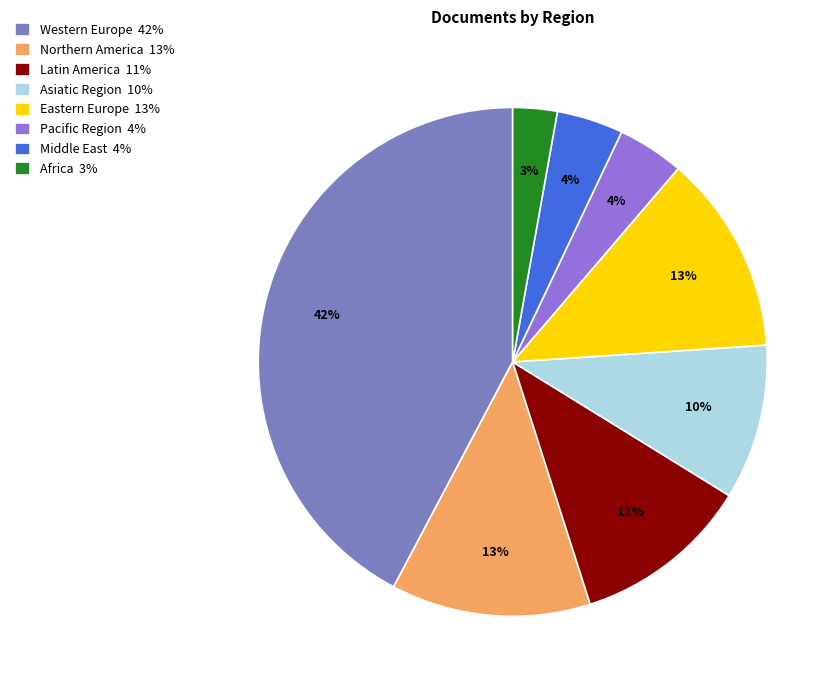

How many slices are in this pie chart?

8